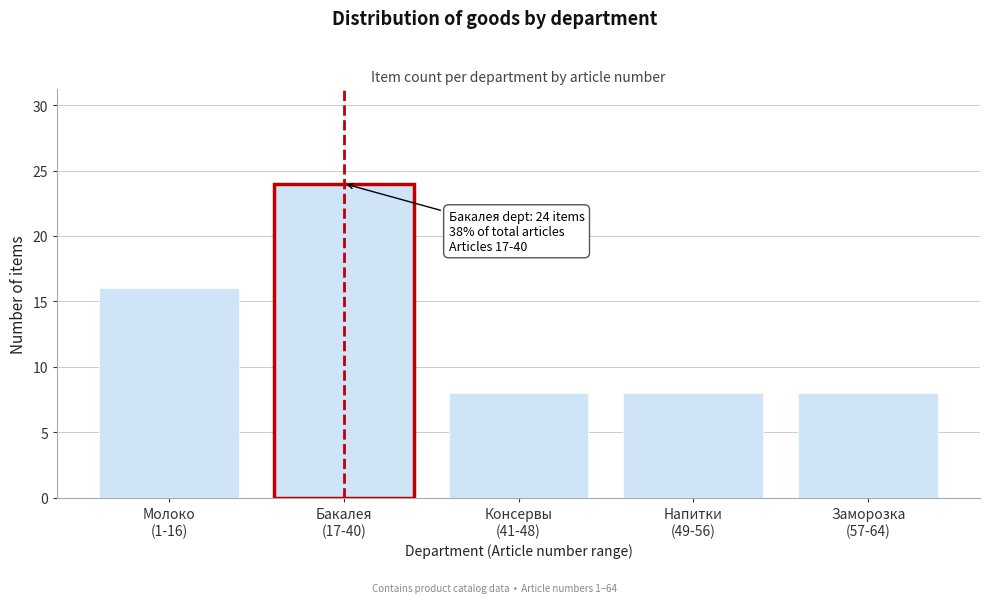

Reading left to right, transcribe all the data shown in this chart.

16	24	8	8	8